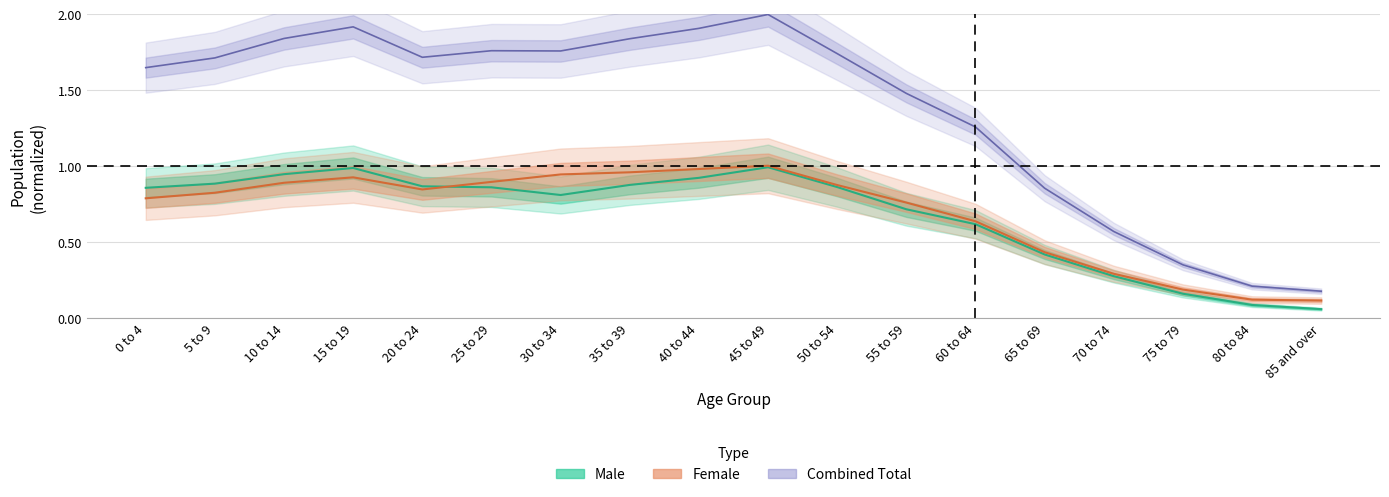

At which label does Male reach its minimum?

85 and over